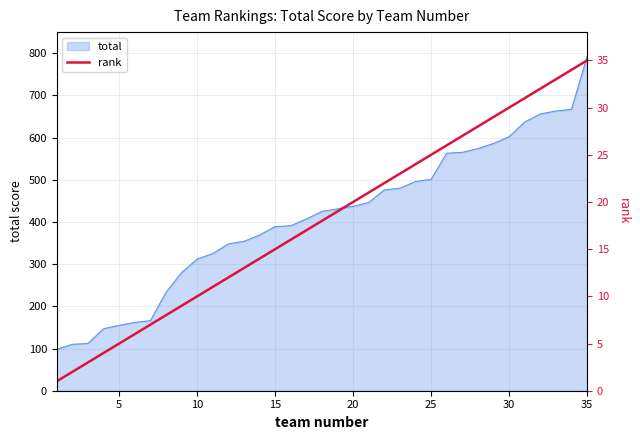

How many lines are shown in the chart?

1